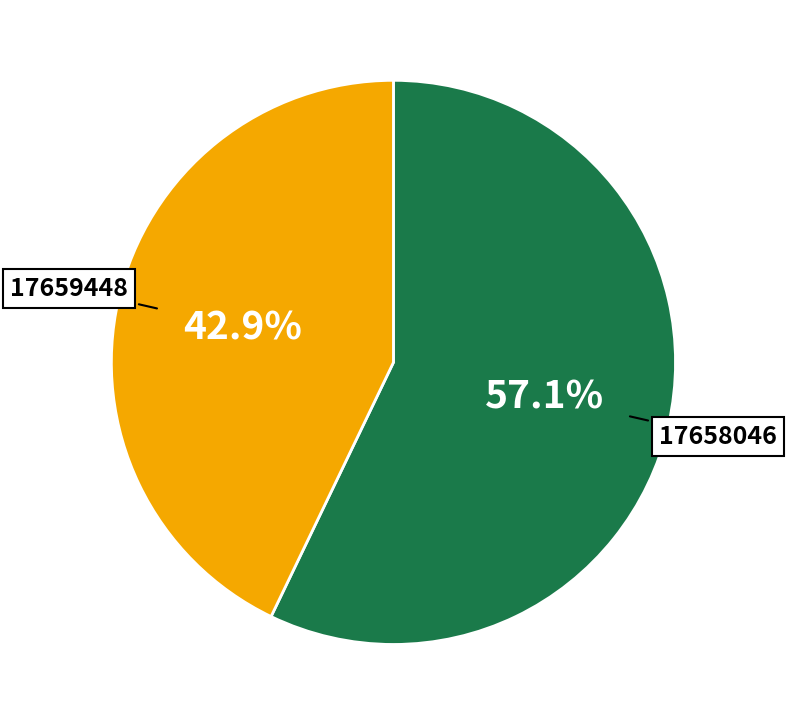

Does 17658046 represent more than half of the total?

Yes